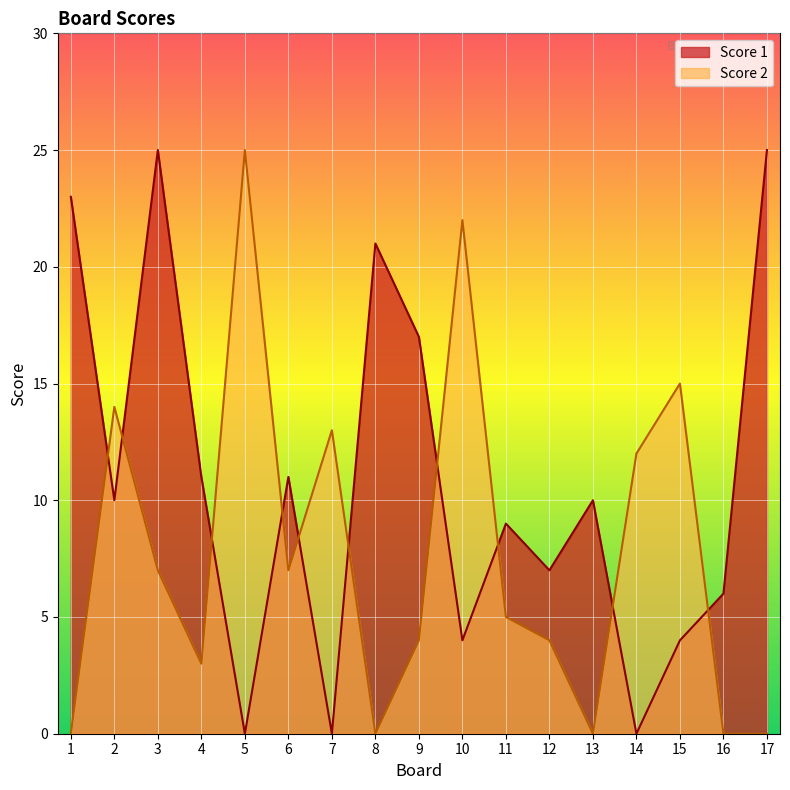

How many data points does each series have?

17